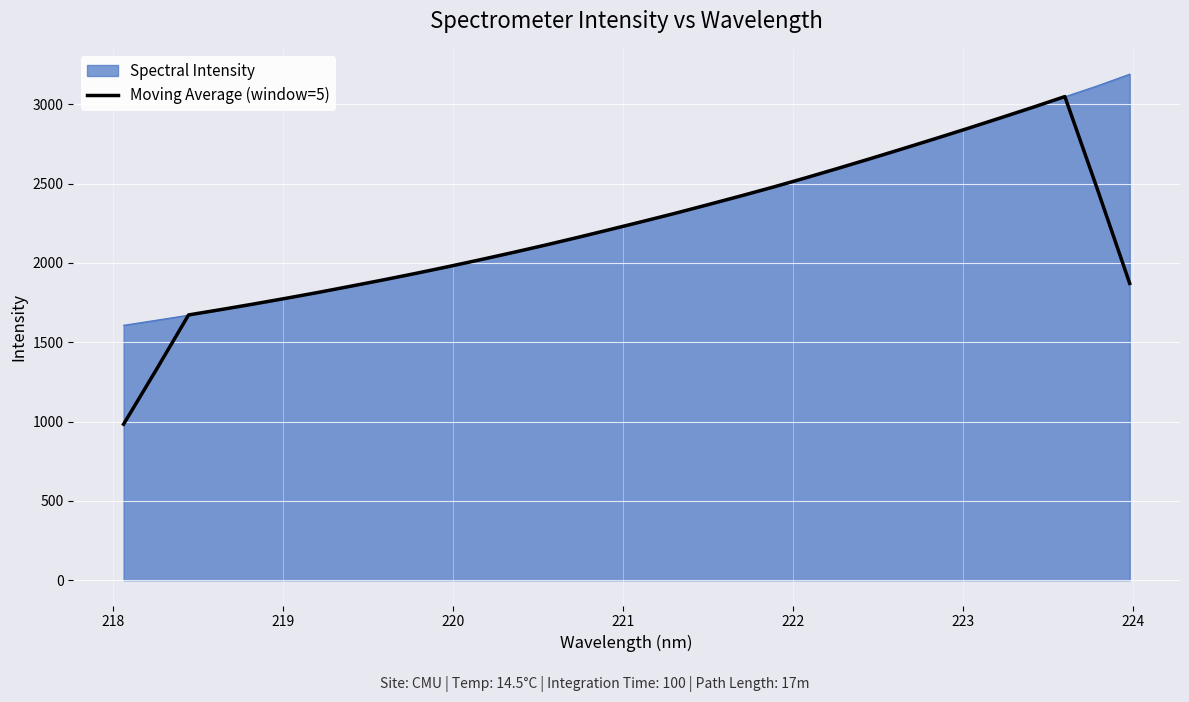

Which series has the widest spread of values?

Moving Average (window=5)